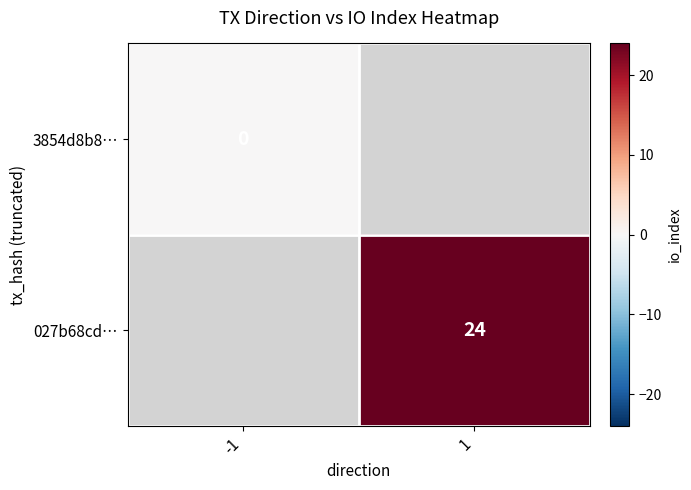

True or false: 027b68cd… has a value of 10 at 1.

False